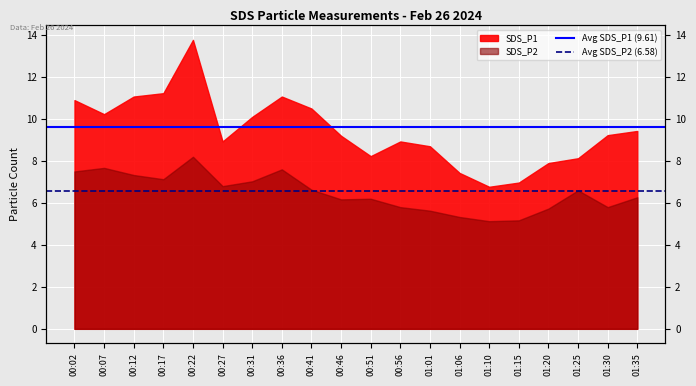

List the series in order of their overall mean, lowest first.

Avg SDS_P2 (6.58), Avg SDS_P1 (9.61)